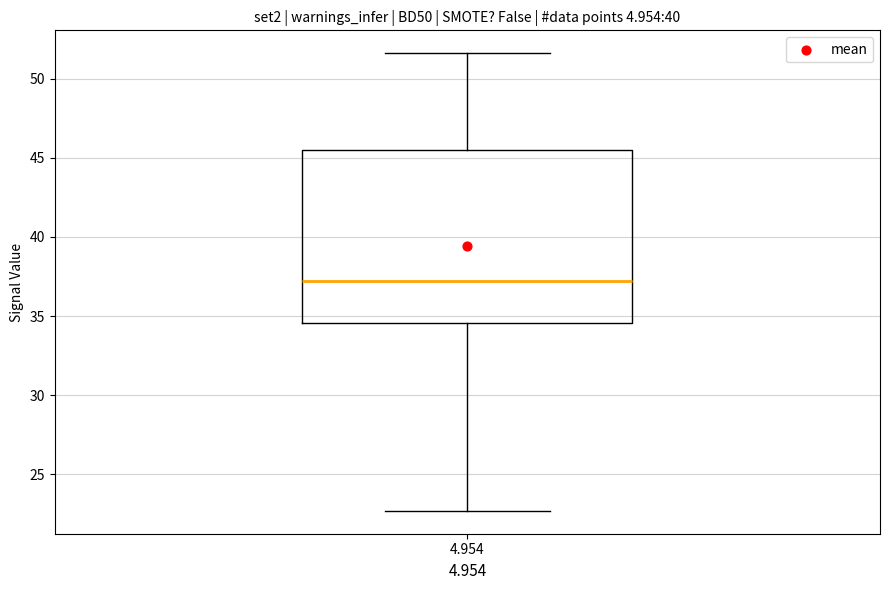

Where does the median line of the box at x = 4.954 sit on the y-axis? The values are not printed on the chart, so give them approximately, as read against the axis.

37.0